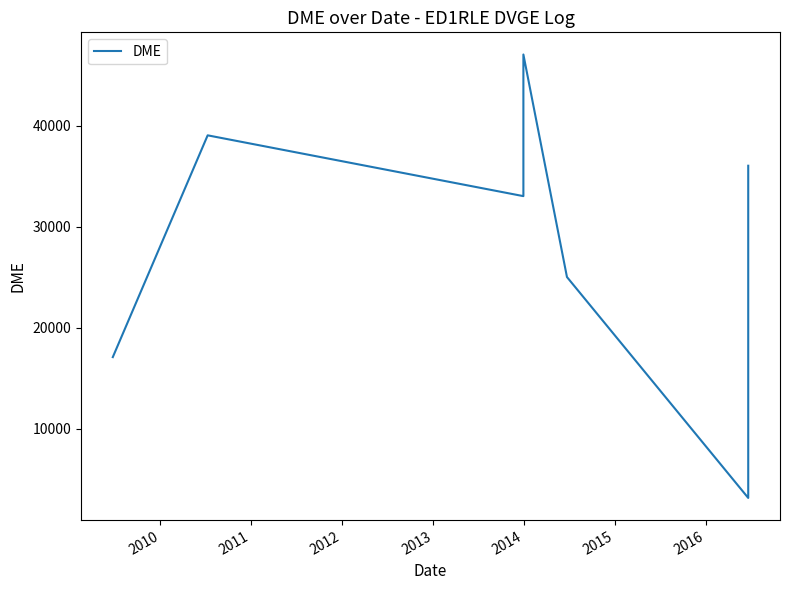

What is the average value?

33895